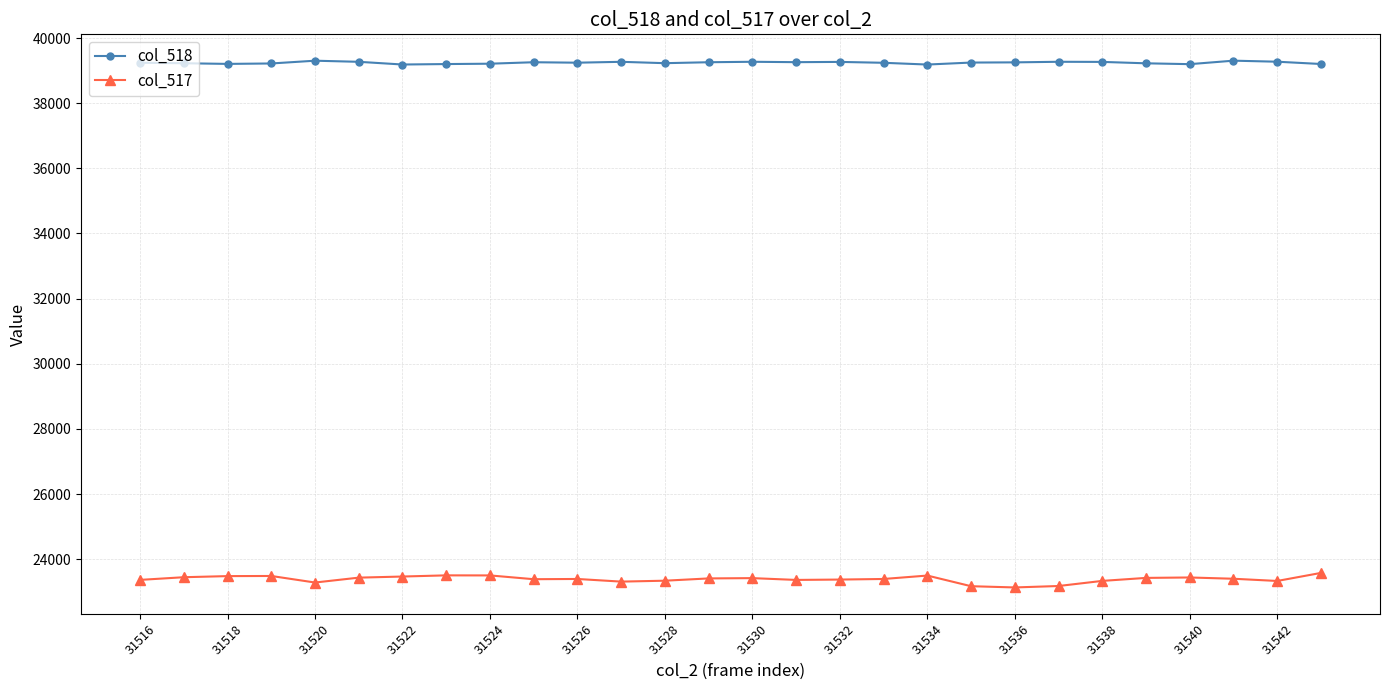

At how many categories does at least one series exceed 33938?

28